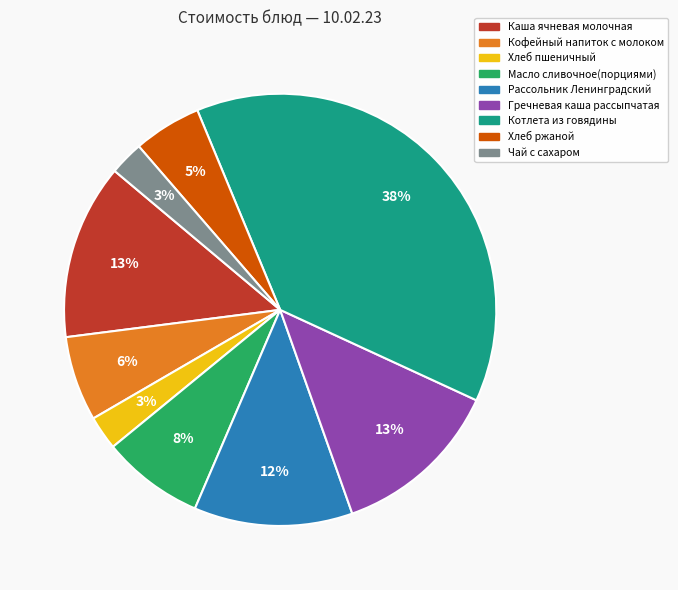

To the nearest percent, what is the difference between the Рассольник Ленинградский and Кофейный напиток с молоком slice percentages?

6%